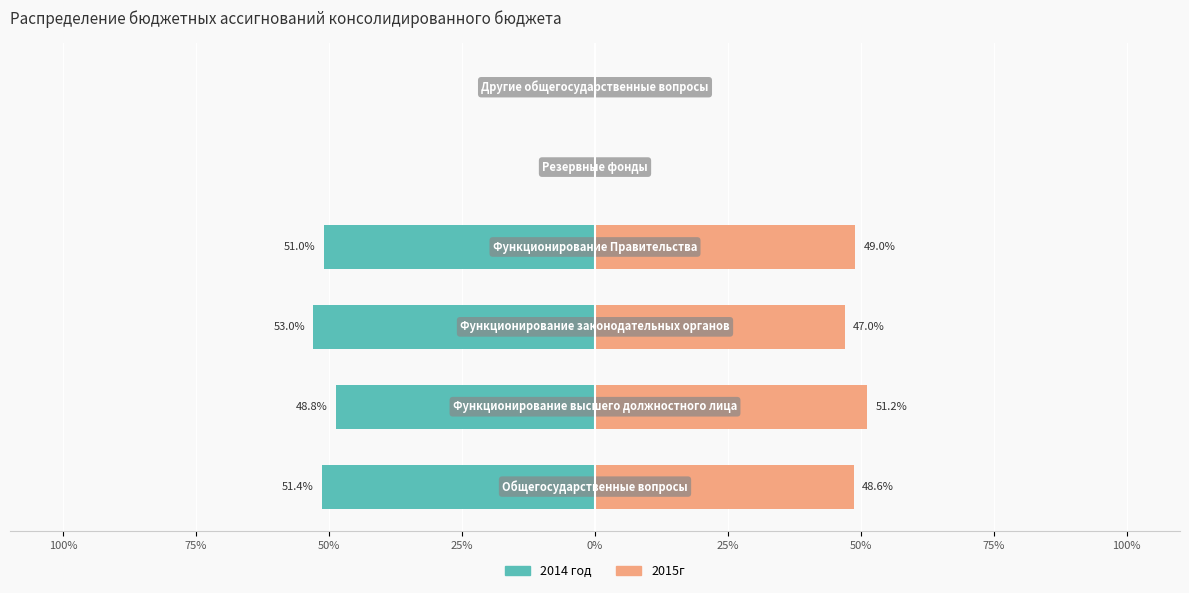

What is the average value of the 2014 год series?

-34.0